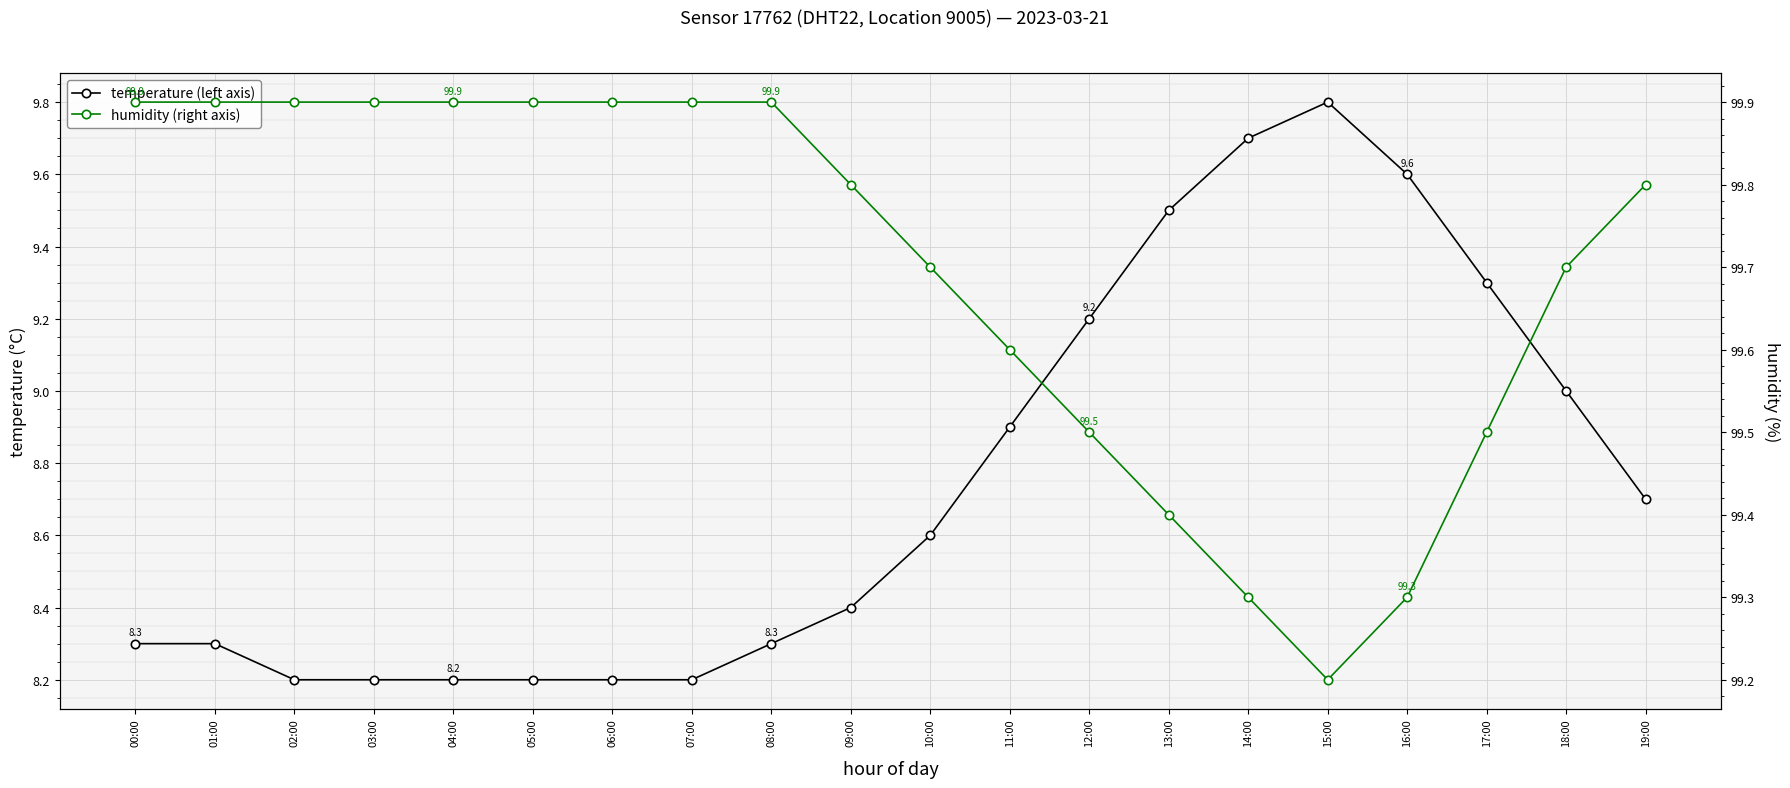

Reading left to right, transcribe all the data shown in this chart.

temperature (left axis): 00:00=8.3	01:00=8.3	02:00=8.2	03:00=8.2	04:00=8.2	05:00=8.2	06:00=8.2	07:00=8.2	08:00=8.3	09:00=8.4	10:00=8.6	11:00=8.9	12:00=9.2	13:00=9.5	14:00=9.7	15:00=9.8	16:00=9.6	17:00=9.3	18:00=9.0	19:00=8.7
humidity (right axis): 00:00=99.9	01:00=99.9	02:00=99.9	03:00=99.9	04:00=99.9	05:00=99.9	06:00=99.9	07:00=99.9	08:00=99.9	09:00=99.8	10:00=99.7	11:00=99.6	12:00=99.5	13:00=99.4	14:00=99.3	15:00=99.2	16:00=99.3	17:00=99.5	18:00=99.7	19:00=99.8